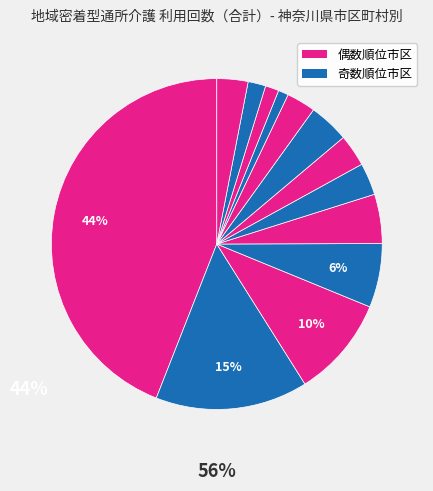

How many segments does this pie chart have?

13